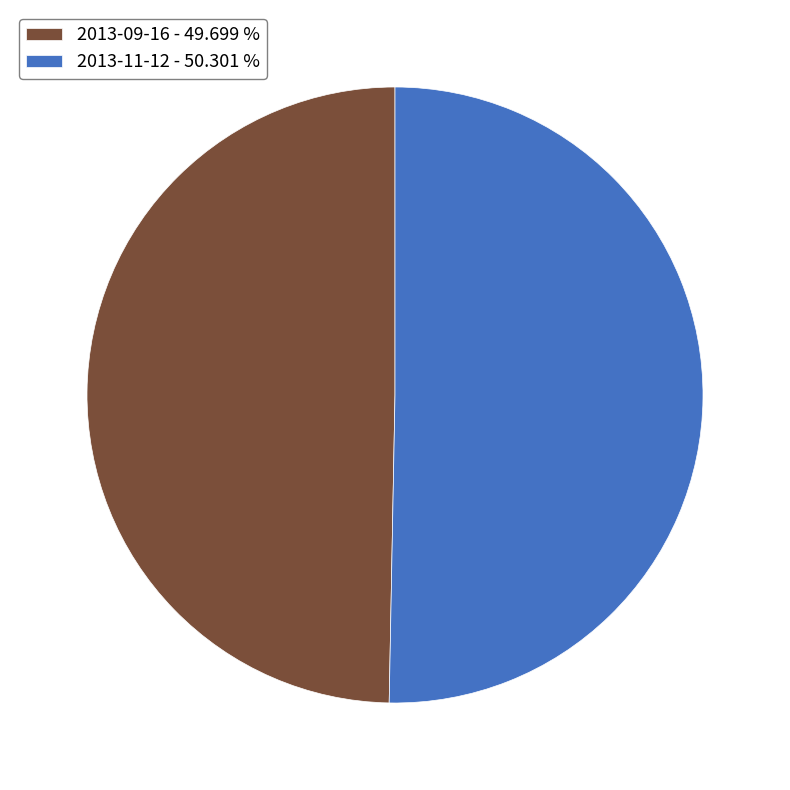

Do 2013-11-12 - 50.301 % and 2013-09-16 - 49.699 % together represent more than half of the pie?

Yes